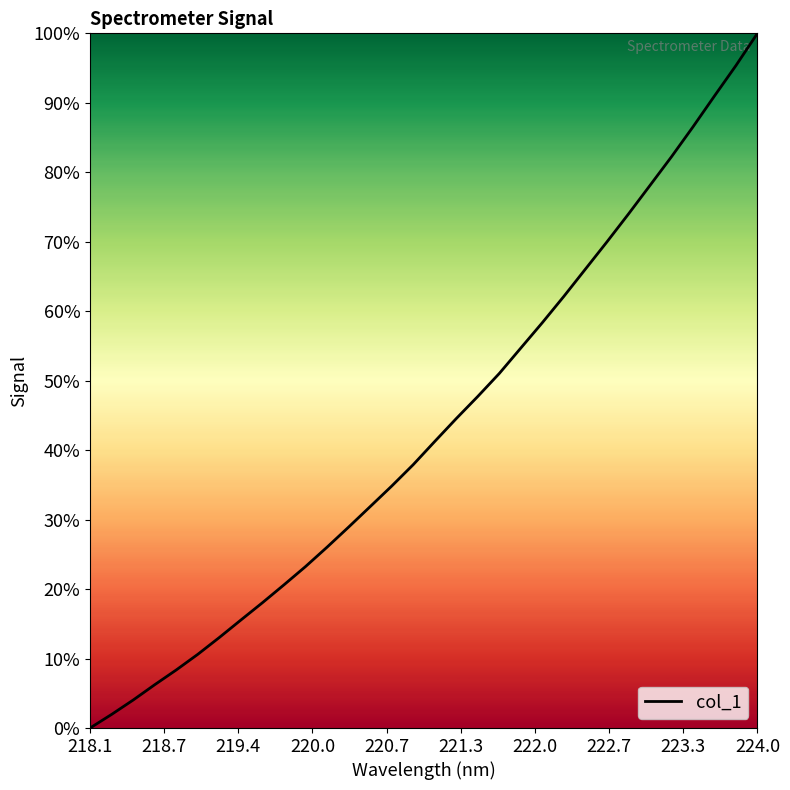

True or false: there are more than 2 points higher than both neighbors.

False